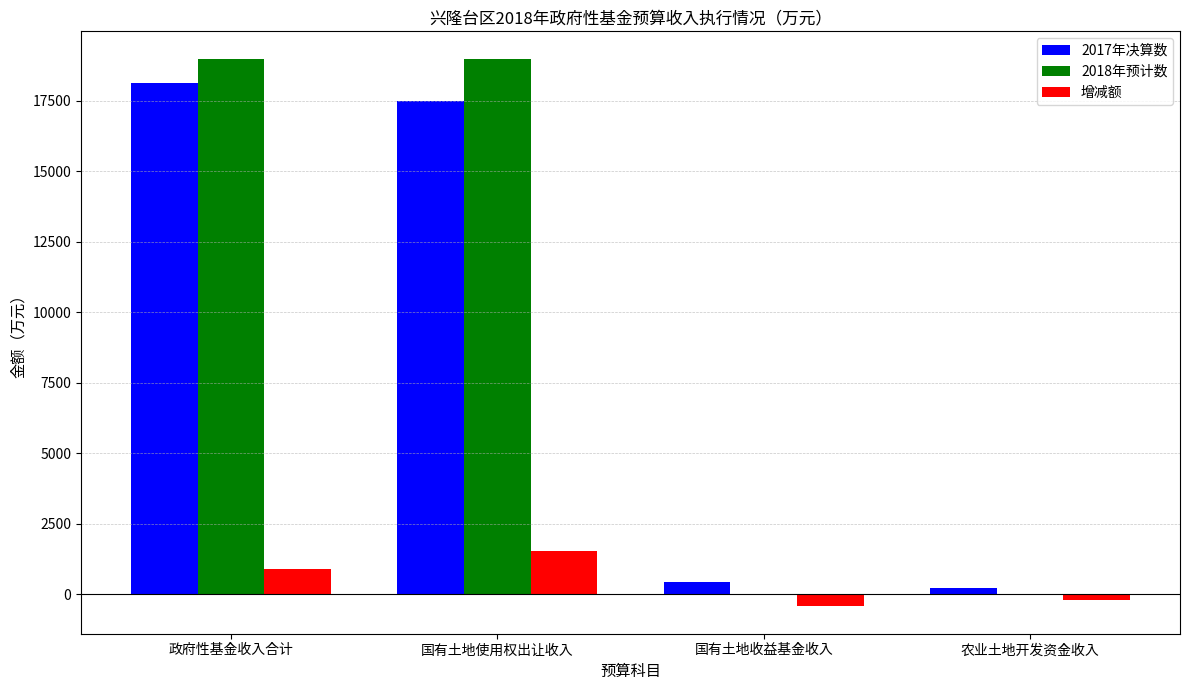

What are all the series names shown in the legend?

2017年决算数, 2018年预计数, 增减额